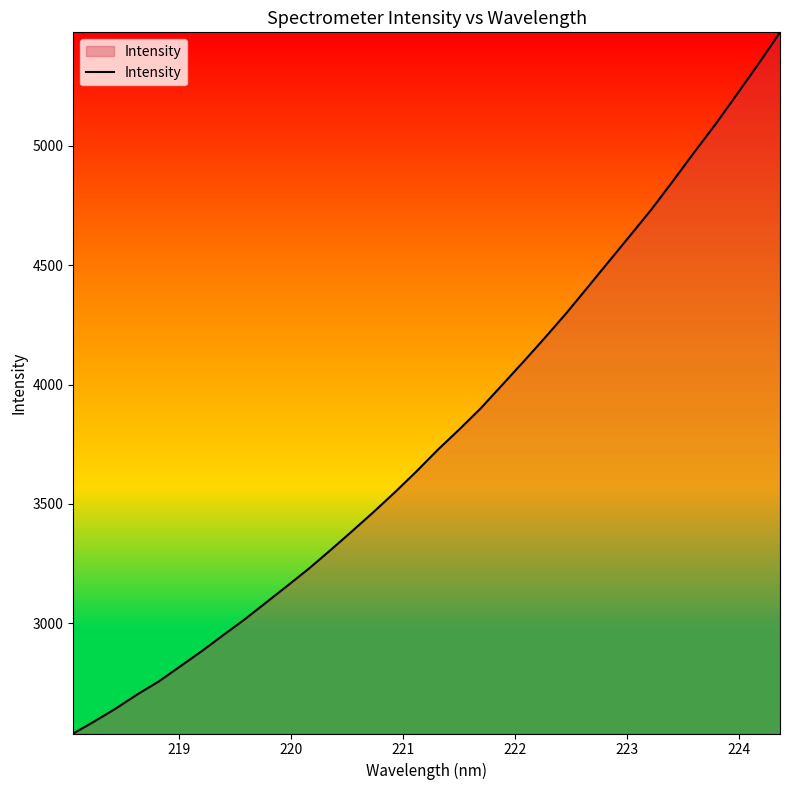

What is the difference between the maximum and minimum values?

2937.9